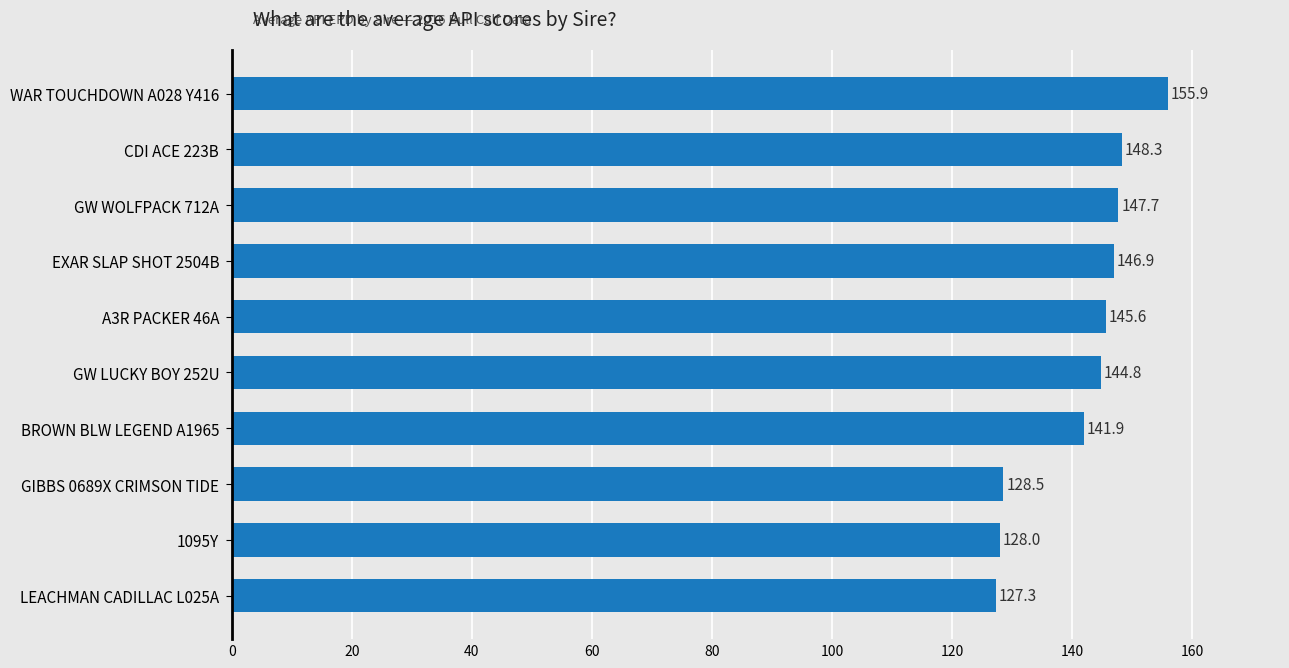

Reading top to bottom, what are all the values shown in this chart?

155.9	148.3	147.7	146.9	145.6	144.8	141.9	128.5	128.0	127.3